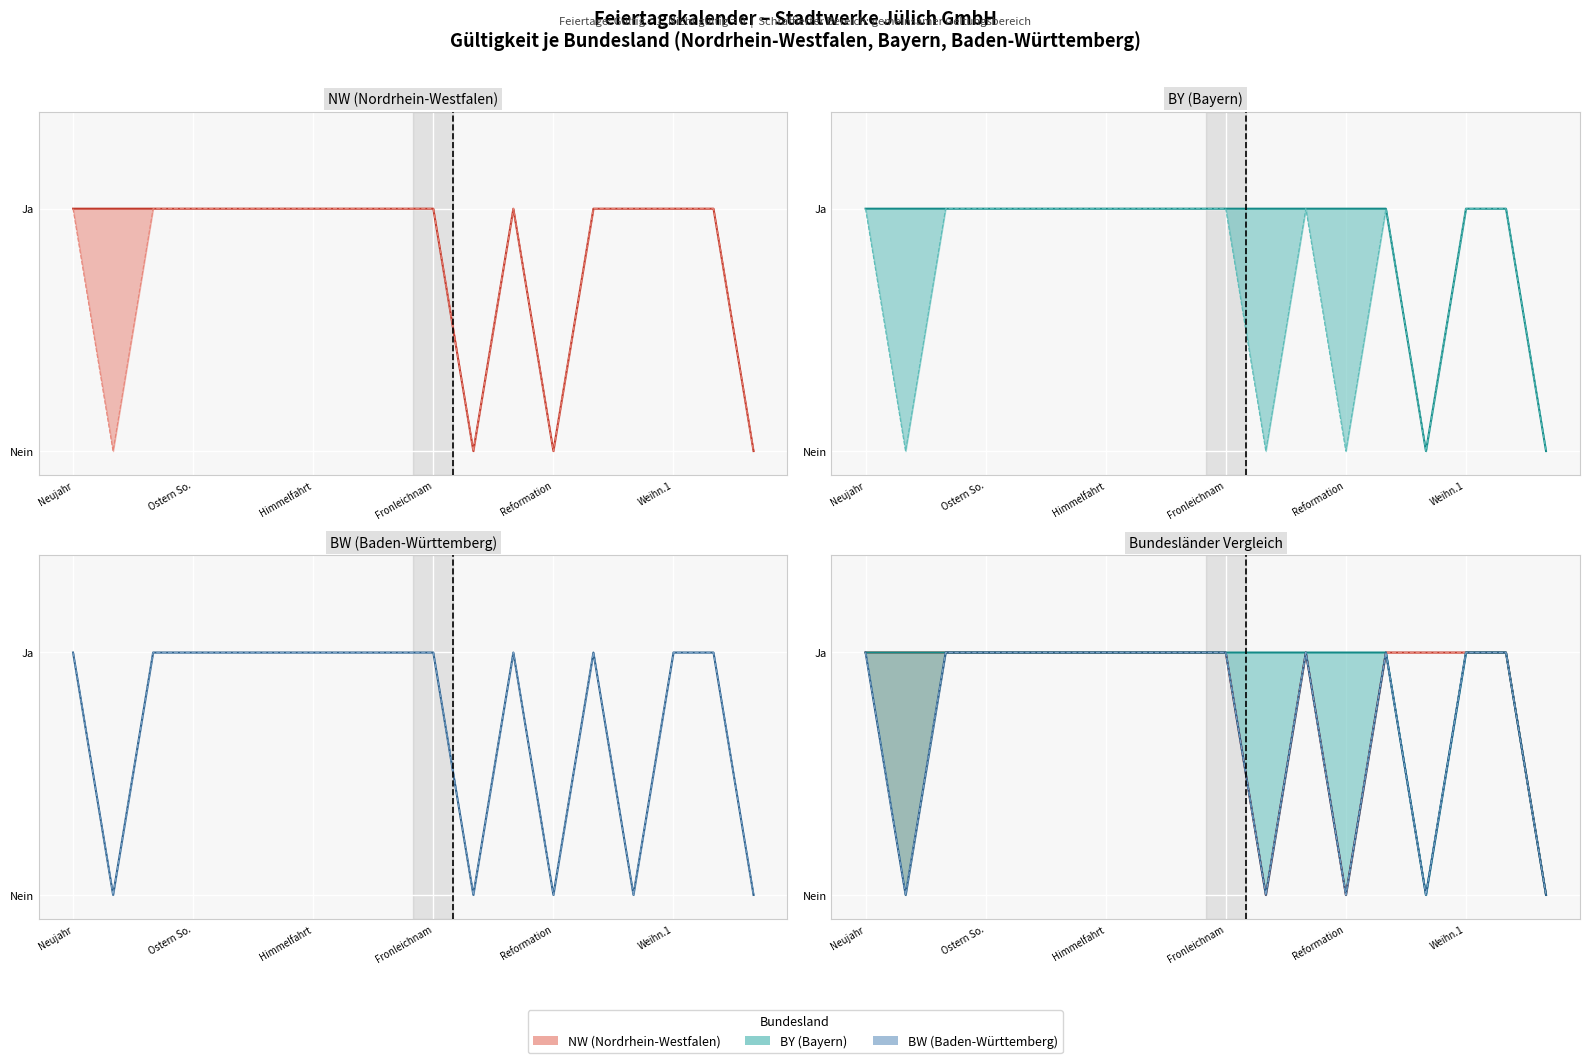

How many BW (Baden-Württemberg) values are between 0 and 1?

18